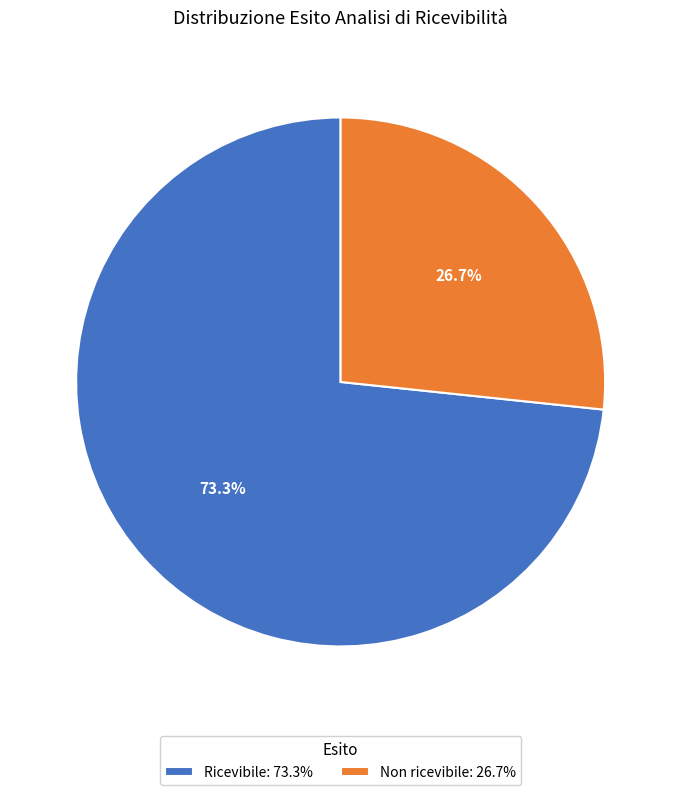

Is it true that Ricevibile is 83% of the pie?

False